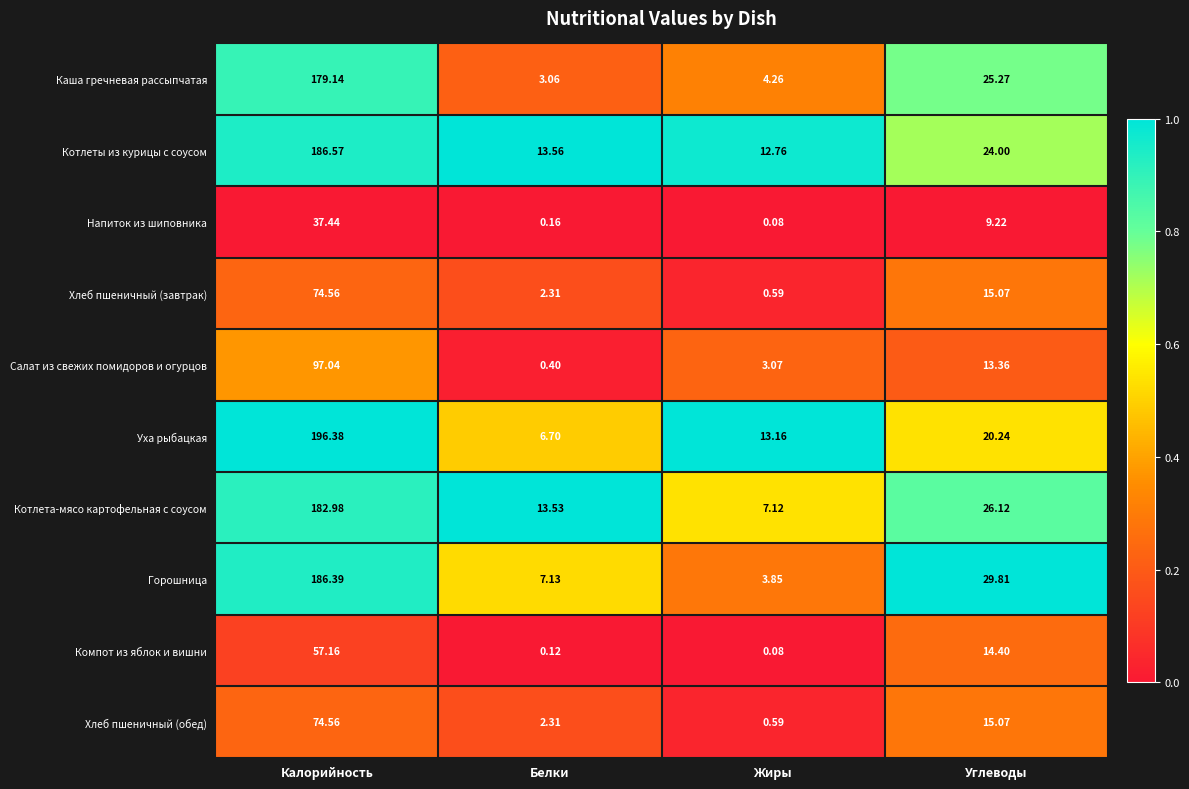

How many distinct data groups are displayed?

10